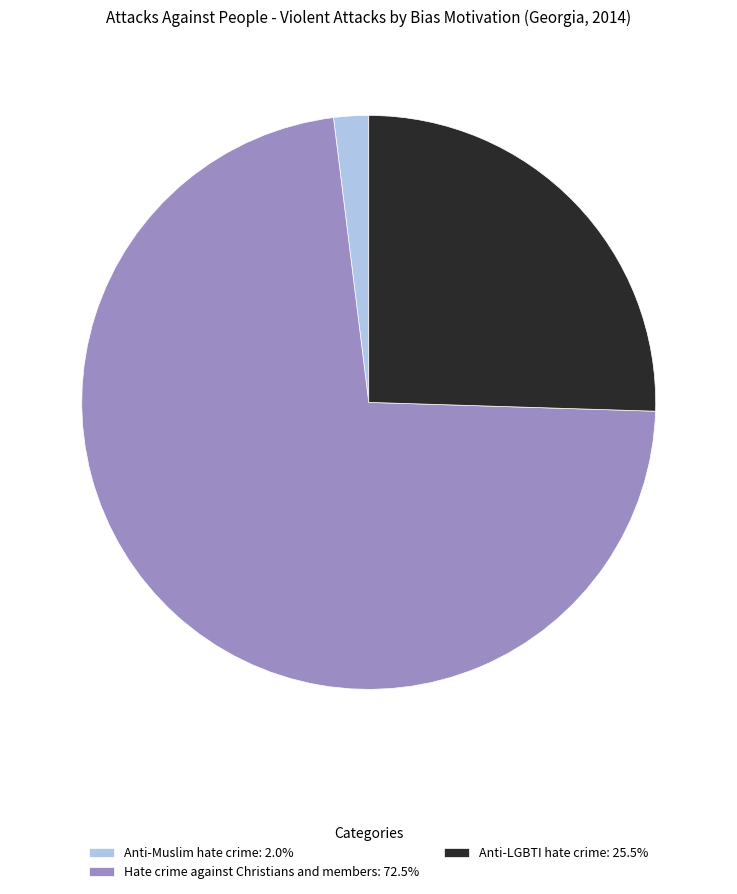

Is the sum of Anti-LGBTI hate crime: 25.5% and Anti-Muslim hate crime: 2.0% greater than half?

No